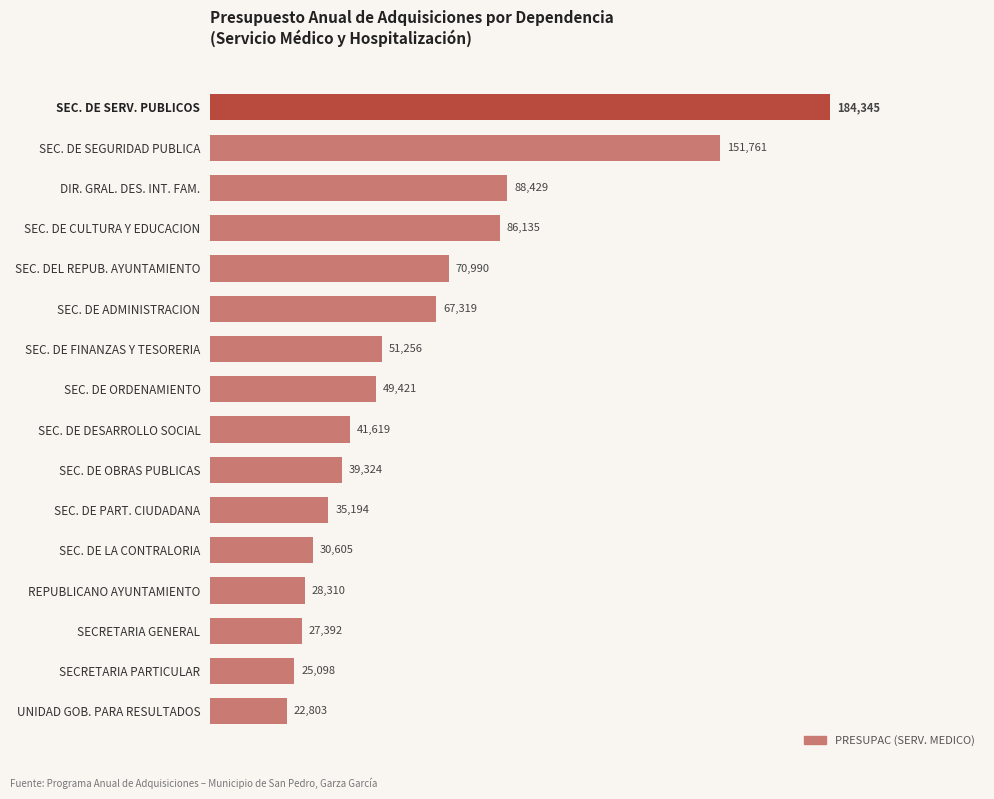

What is the ratio of the value at SEC. DE OBRAS PUBLICAS to the value at SEC. DE CULTURA Y EDUCACION?

0.5